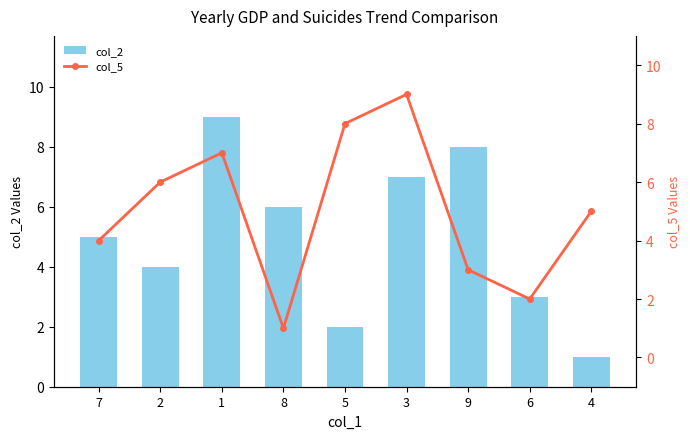

Which series has the largest total across all categories?

col_2